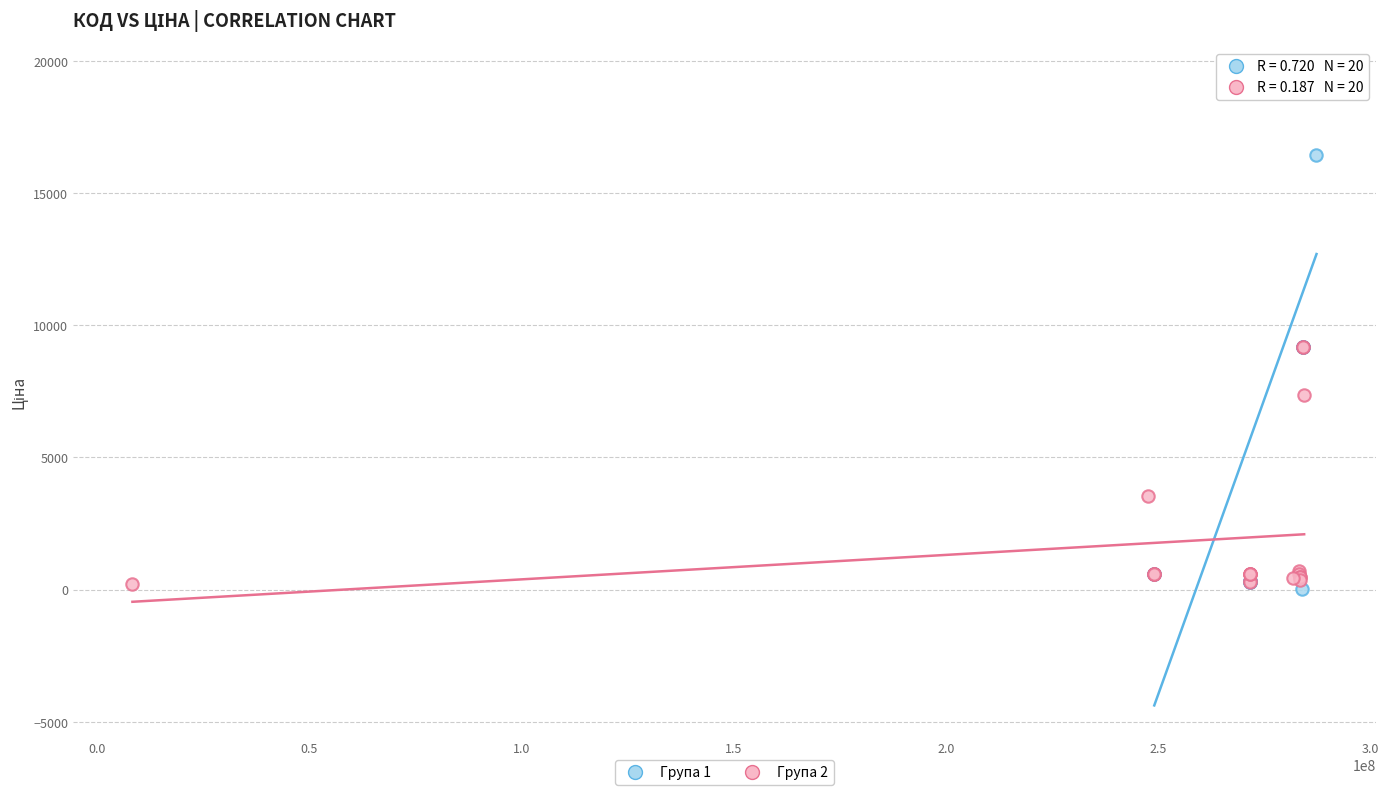

What are all the series names shown in the legend?

Група 1, Група 2